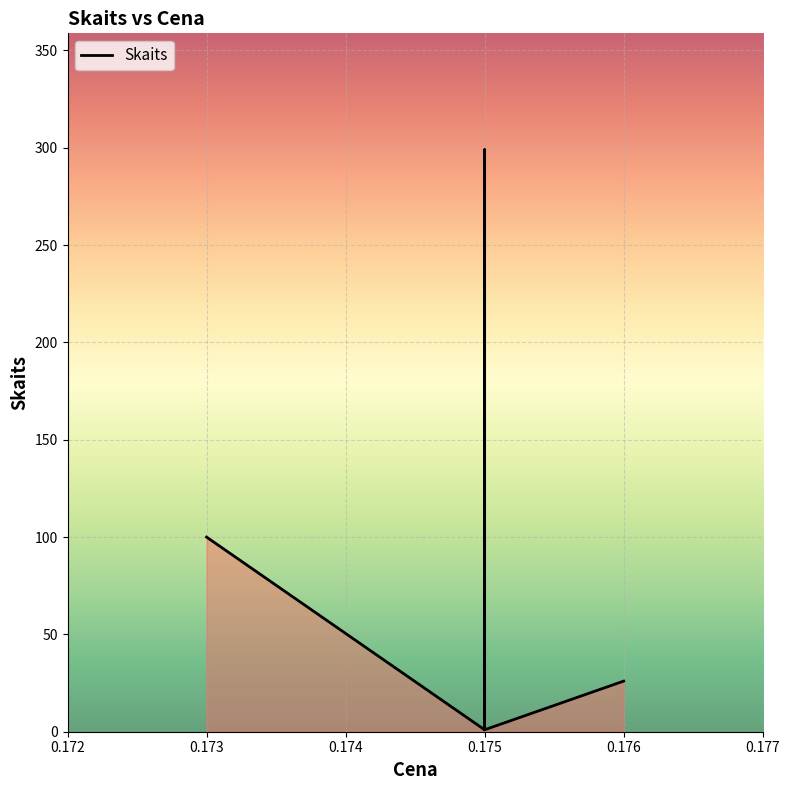

The value at 0.173 is 100. True or false?

True